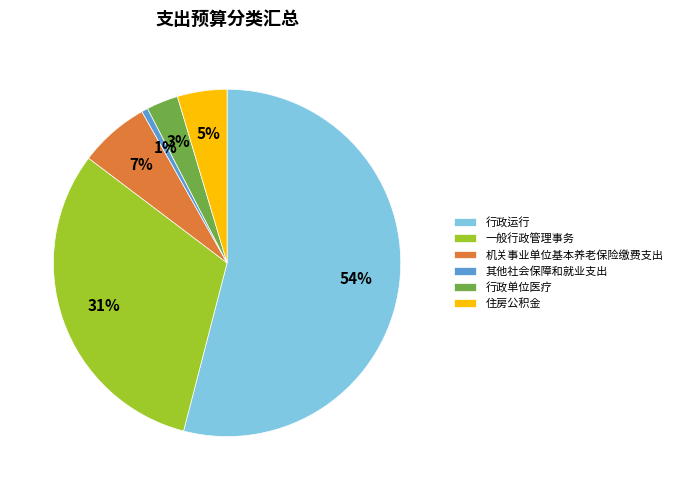

Approximately how many times larger is the value at 机关事业单位基本养老保险缴费支出 compared to 行政运行?

0.1